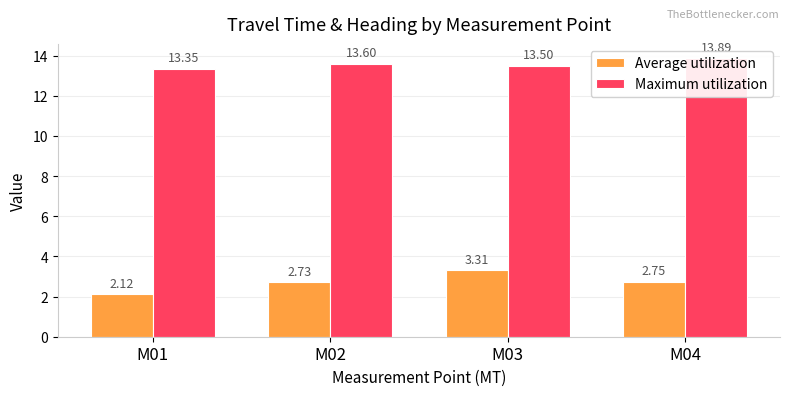

What is the value of the Maximum utilization bar at the 1st from the left?

13.4